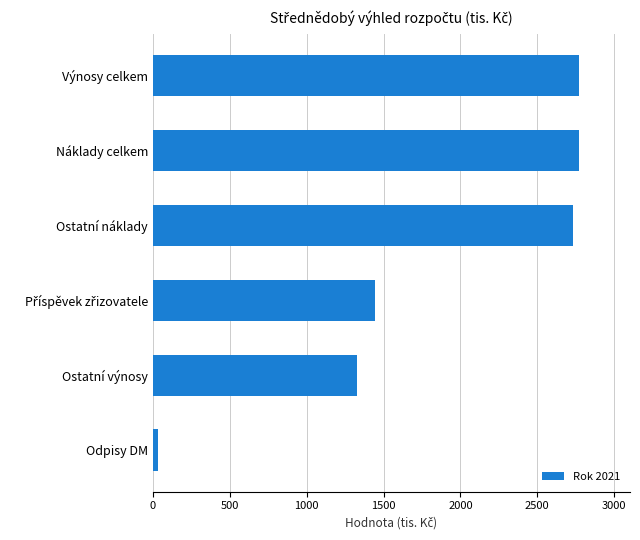

True or false: the data shows 4447 at Ostatní náklady.

False